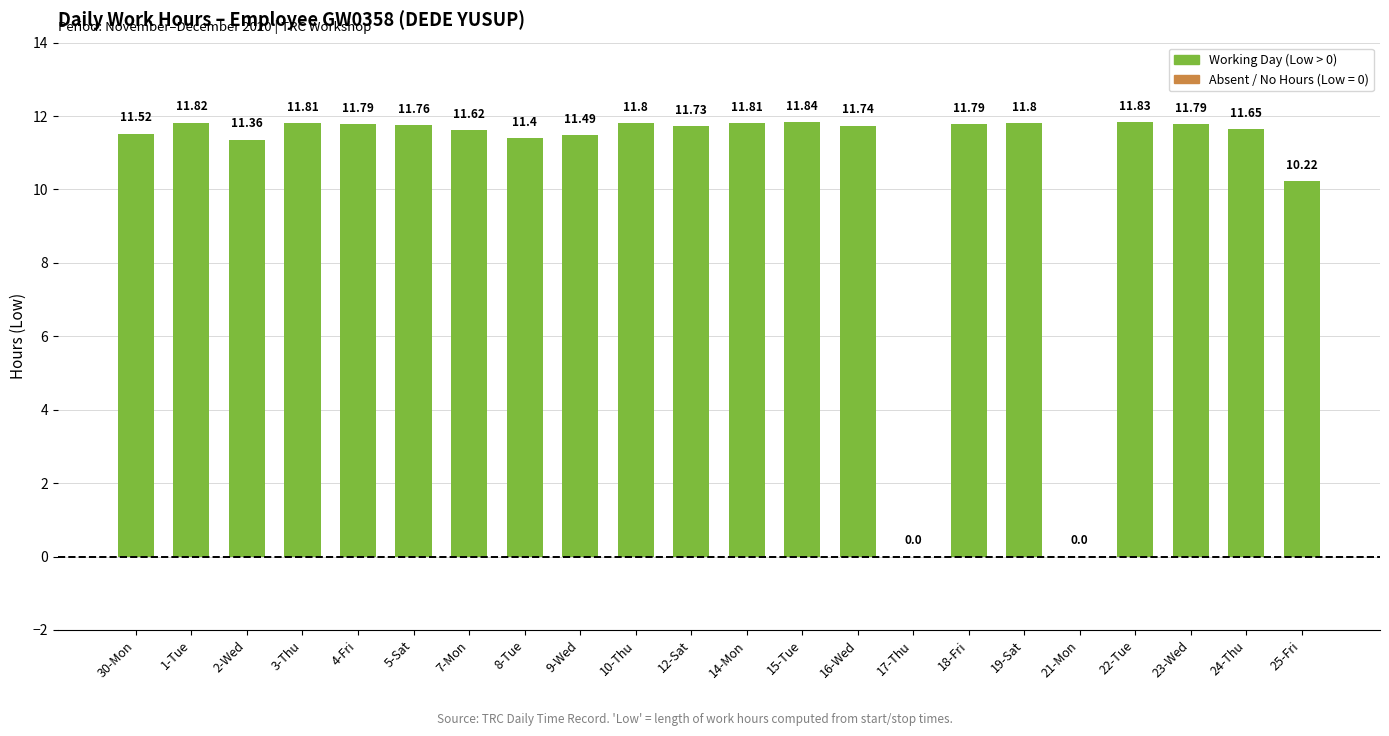

What is the change in value from 8-Tue to 12-Sat?

+0.3